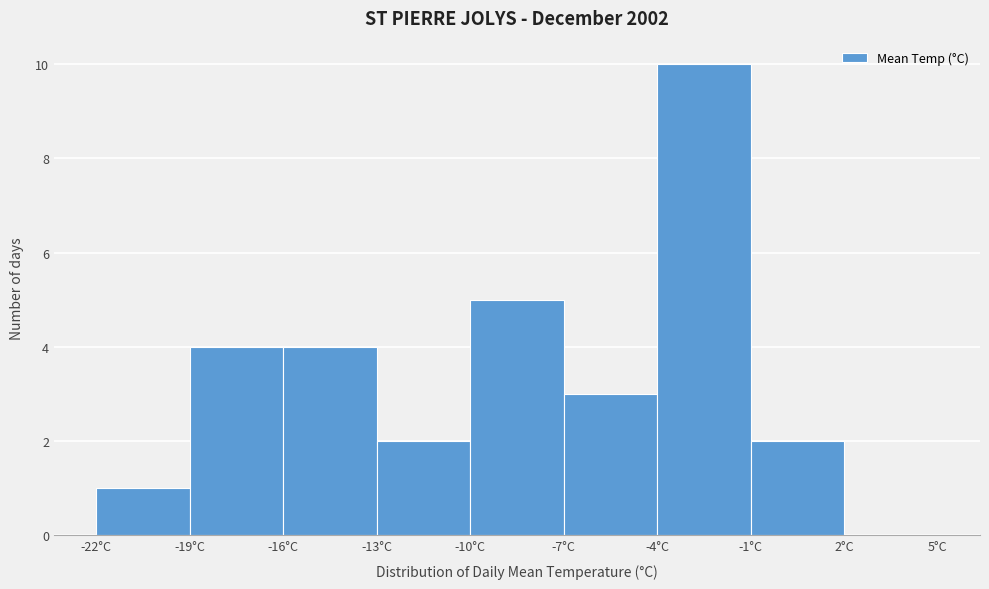

Over which range of the x-axis is the bar tallest?

-4 to -1